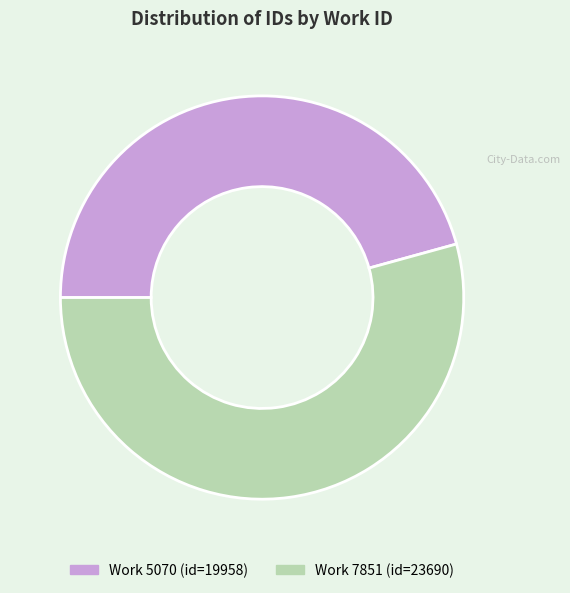

Does any single category account for the majority?

Yes